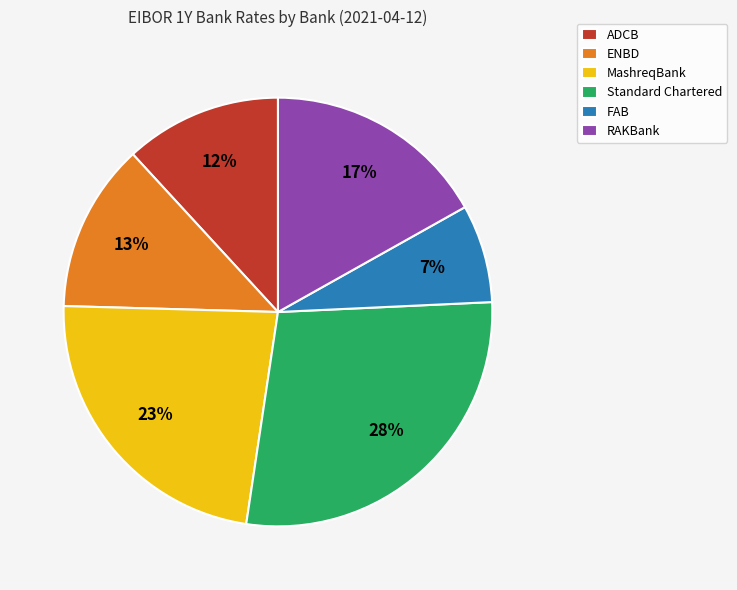

Is it true that FAB is 7% of the pie?

True